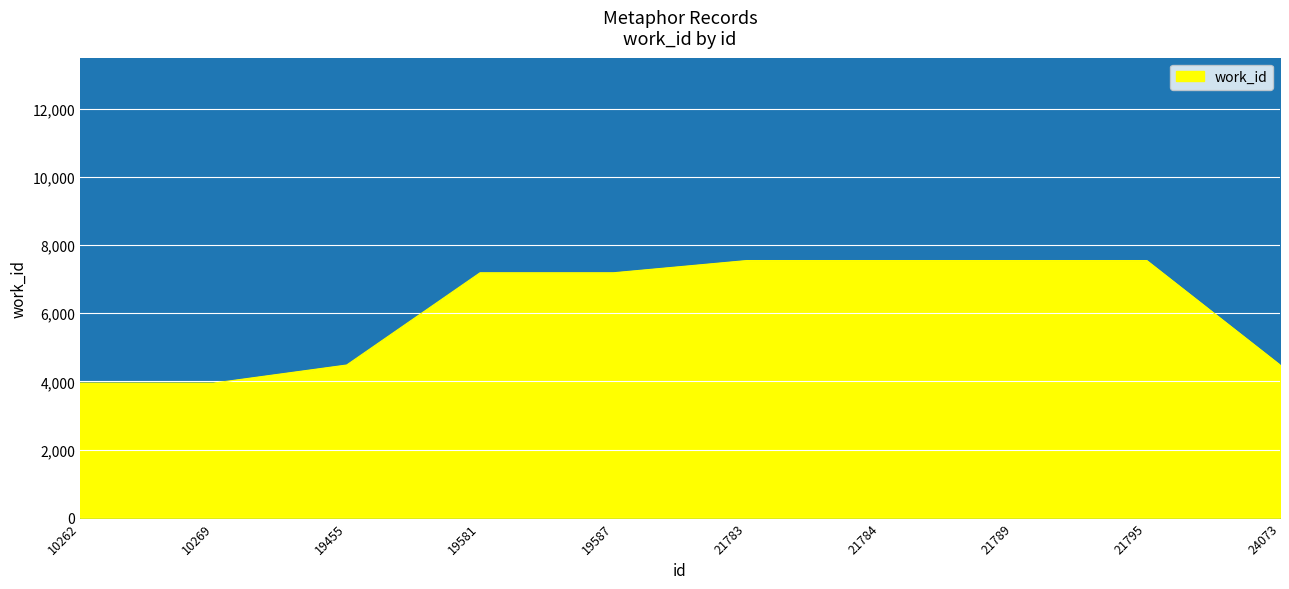

The value at 21783 is 2908. True or false?

False